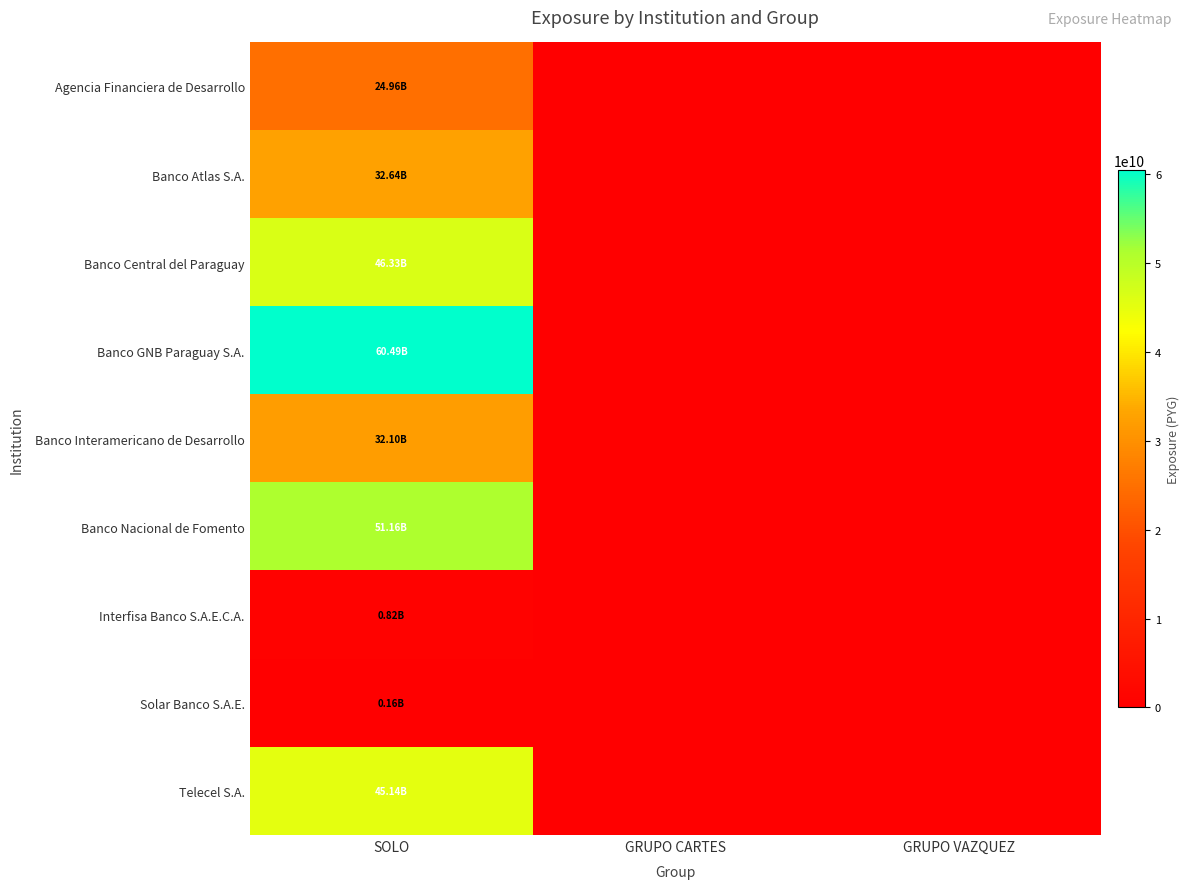

Reading left to right, list all the values displayed in this chart.

Agencia Financiera de Desarrollo: SOLO=24957333027.9	GRUPO CARTES=0.0	GRUPO VAZQUEZ=0.0
Banco Atlas S.A.: SOLO=32639923366.3	GRUPO CARTES=0.0	GRUPO VAZQUEZ=0.0
Banco Central del Paraguay: SOLO=46334525332.6	GRUPO CARTES=0.0	GRUPO VAZQUEZ=0.0
Banco GNB Paraguay S.A.: SOLO=60487005301.4	GRUPO CARTES=0.0	GRUPO VAZQUEZ=0.0
Banco Interamericano de Desarrollo: SOLO=32097787614.9	GRUPO CARTES=0.0	GRUPO VAZQUEZ=0.0
Banco Nacional de Fomento: SOLO=51160141472.1	GRUPO CARTES=0.0	GRUPO VAZQUEZ=0.0
Interfisa Banco S.A.E.C.A.: SOLO=817390721.9	GRUPO CARTES=0.0	GRUPO VAZQUEZ=0.0
Solar Banco S.A.E.: SOLO=157528570.3	GRUPO CARTES=0.0	GRUPO VAZQUEZ=0.0
Telecel S.A.: SOLO=45136976649.1	GRUPO CARTES=0.0	GRUPO VAZQUEZ=0.0